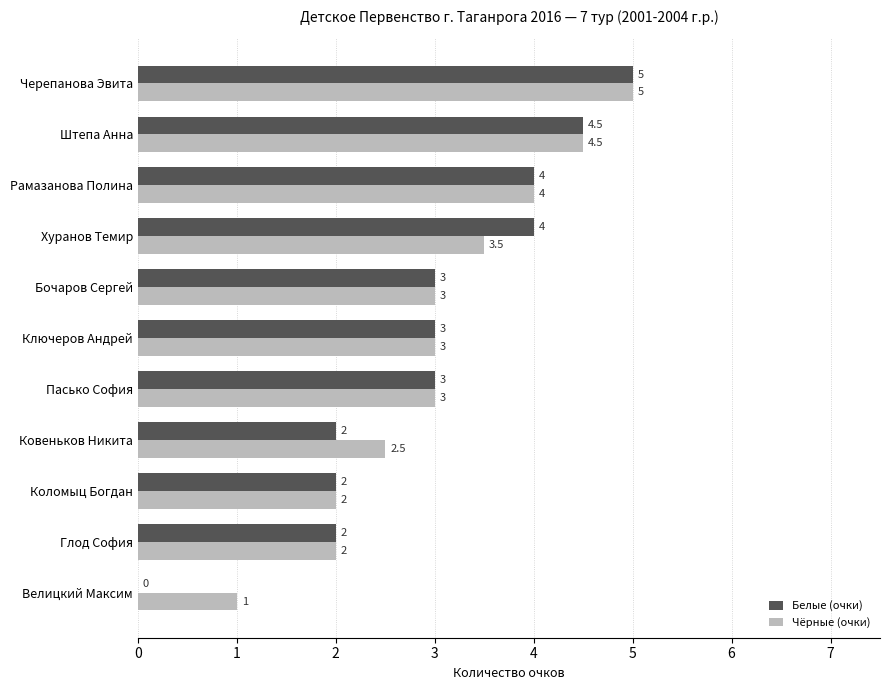

How many Белые (очки) values are between 2 and 4?

8